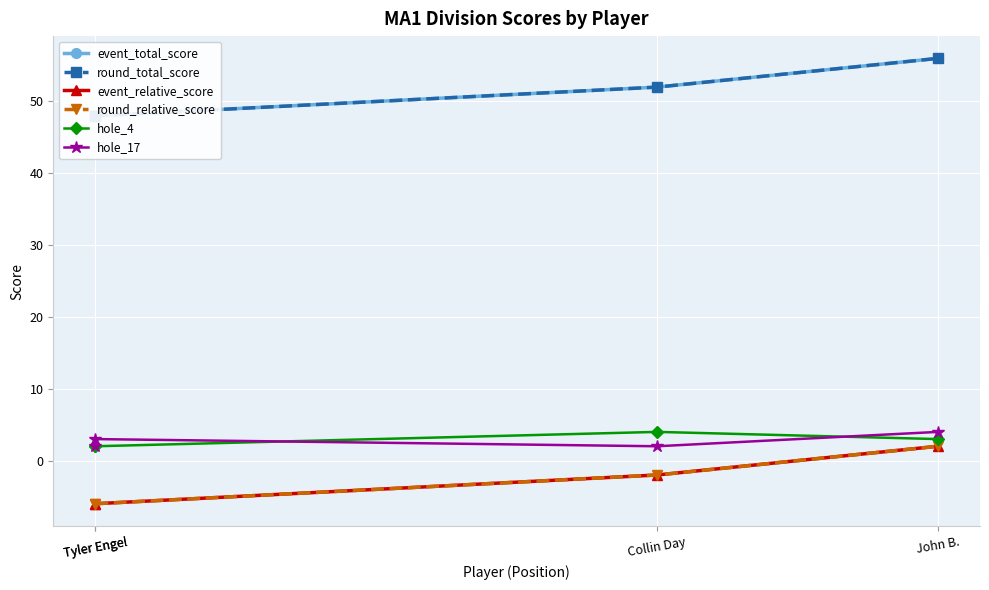

At how many categories does at least one series exceed 50?

2